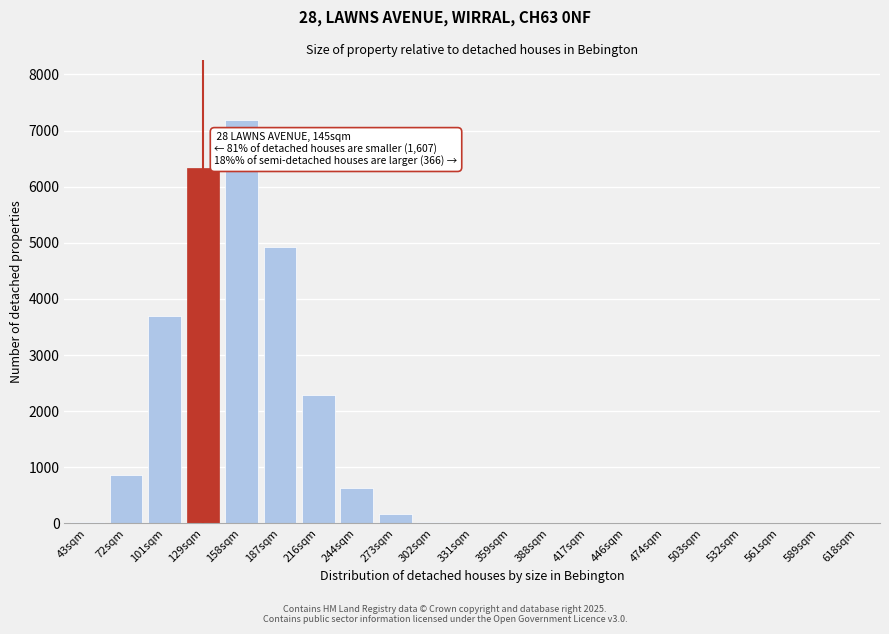

The chart shows a value of 2336 at 589sqm. True or false?

False